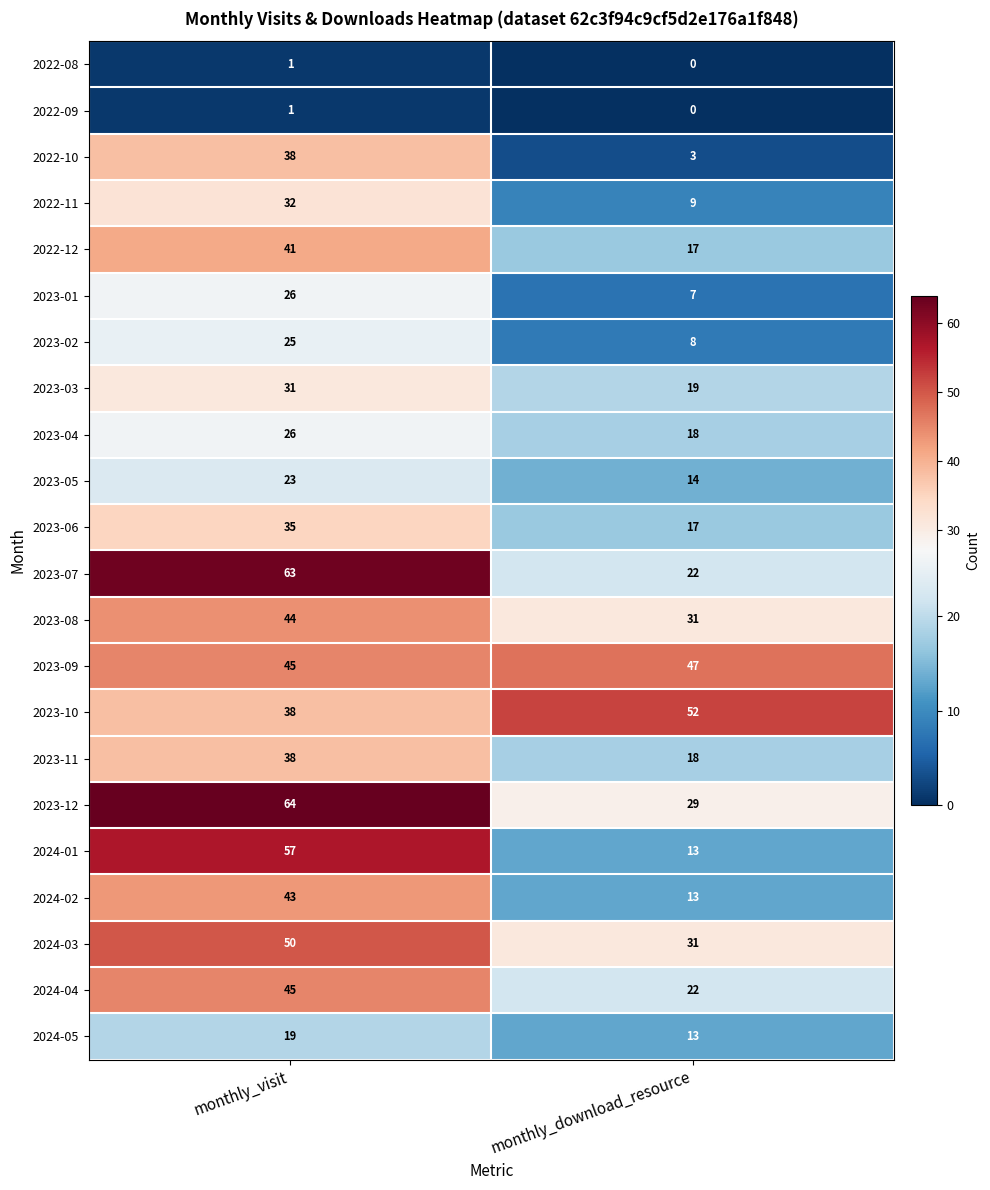

At which category does the chart reach its minimum across all series?

monthly_download_resource